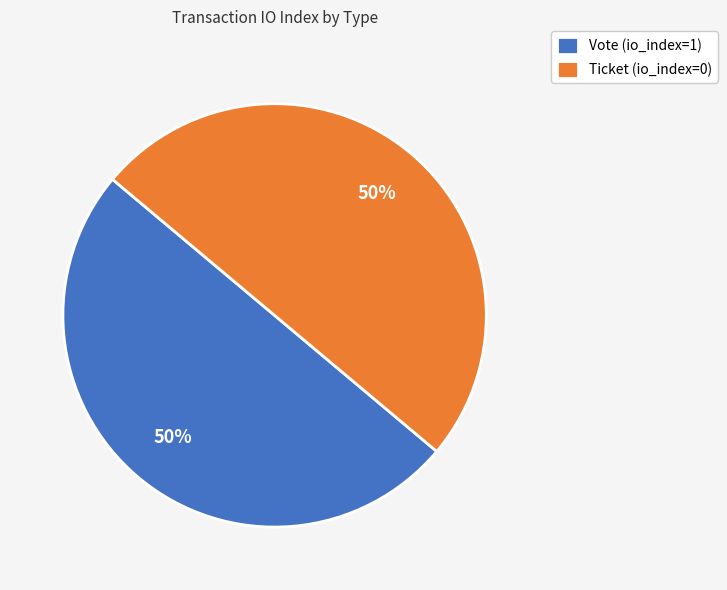

What is the ratio of the value at Ticket (io_index=0) to the value at Vote (io_index=1)?

1.0